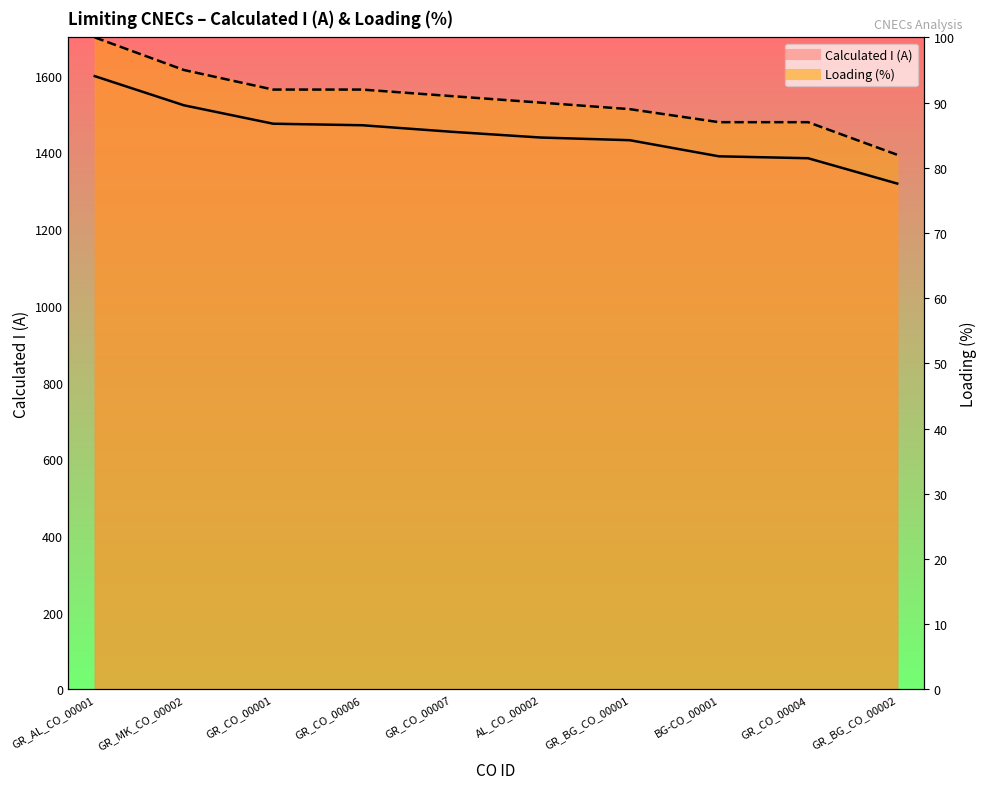

What is the label of the 2nd point from the left?

GR_MK_CO_00002